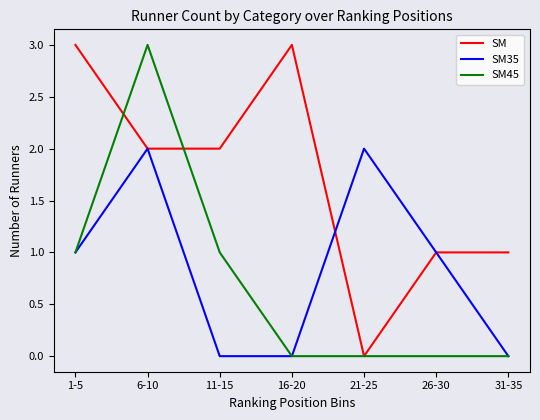

What position from the right is 21-25?

3